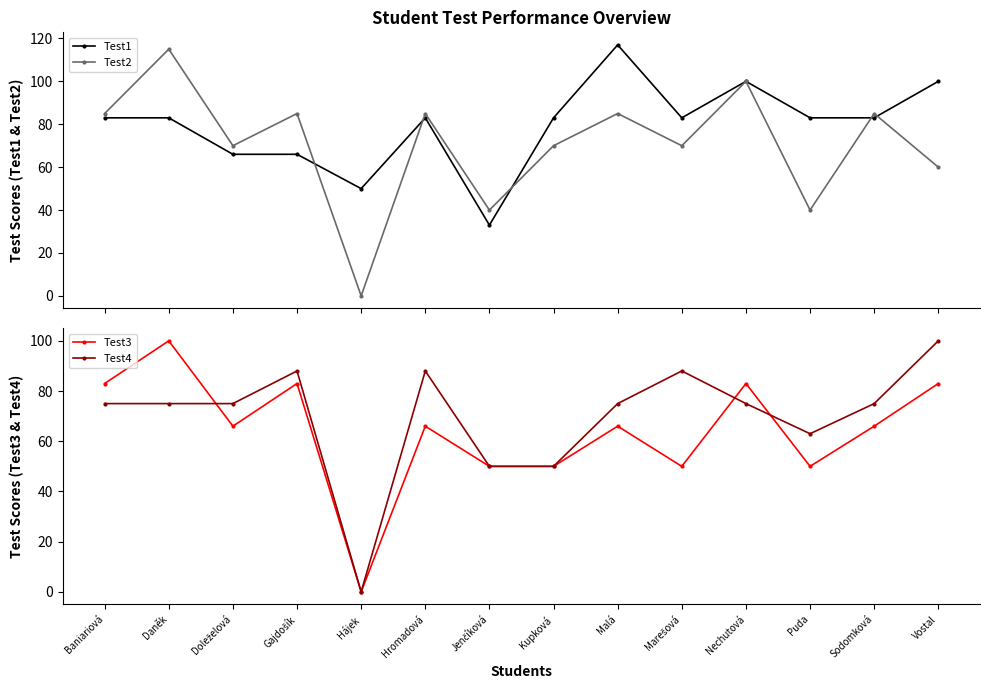

How many interior local valleys does the Test3 series have?

4